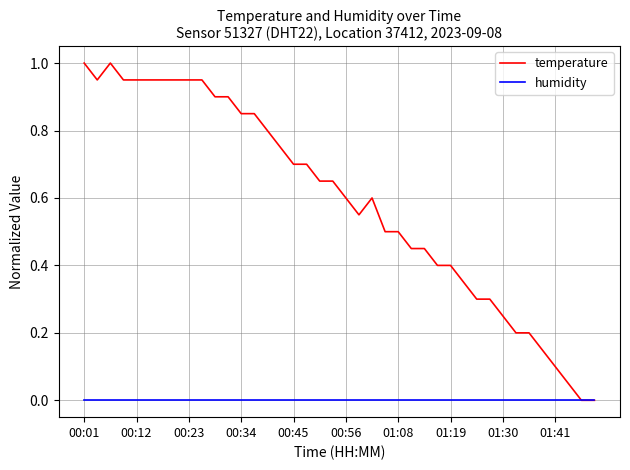

Which series has the largest total across all categories?

temperature